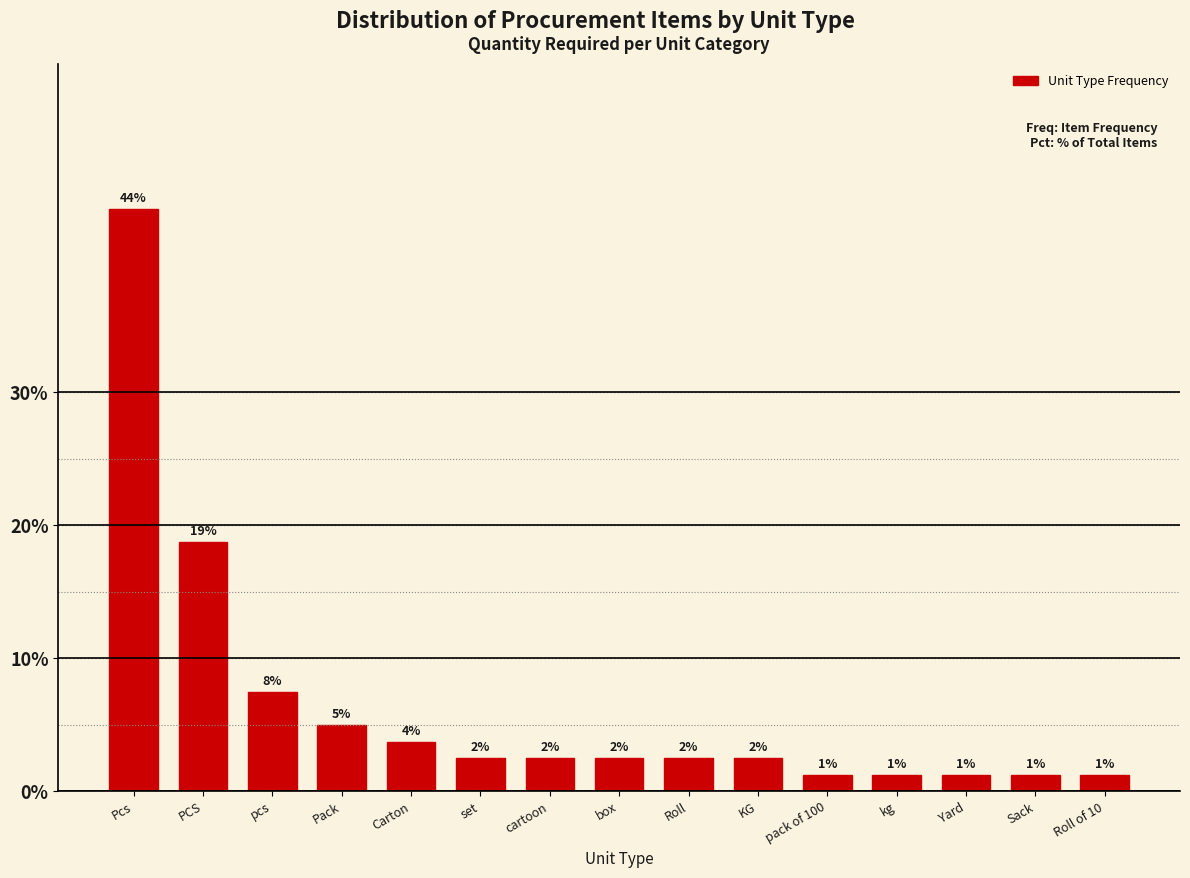

How many bars are there in total?

15